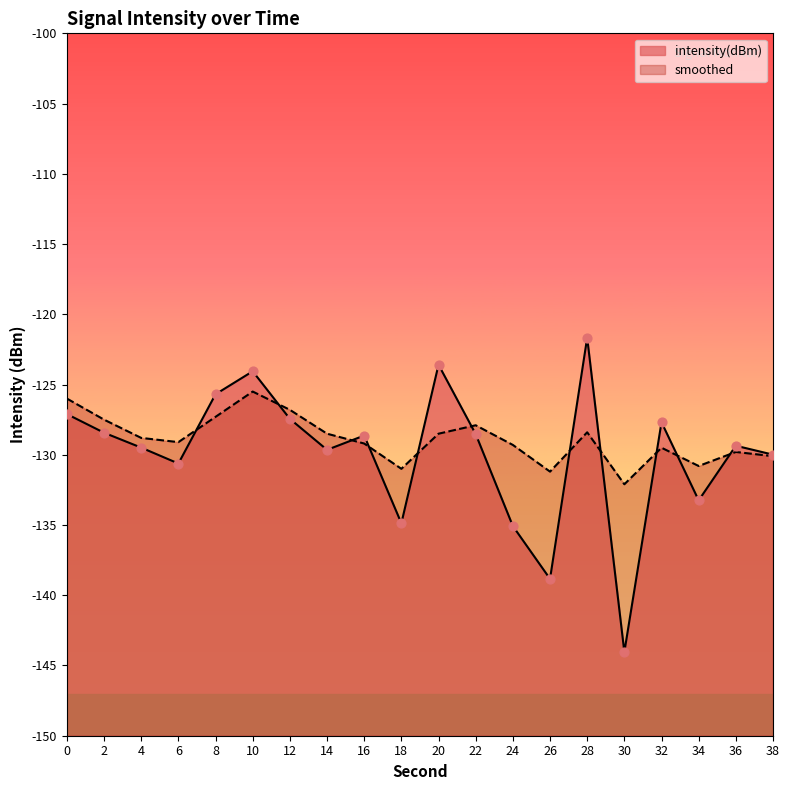

What is the total value across all series at 12?

-254.2